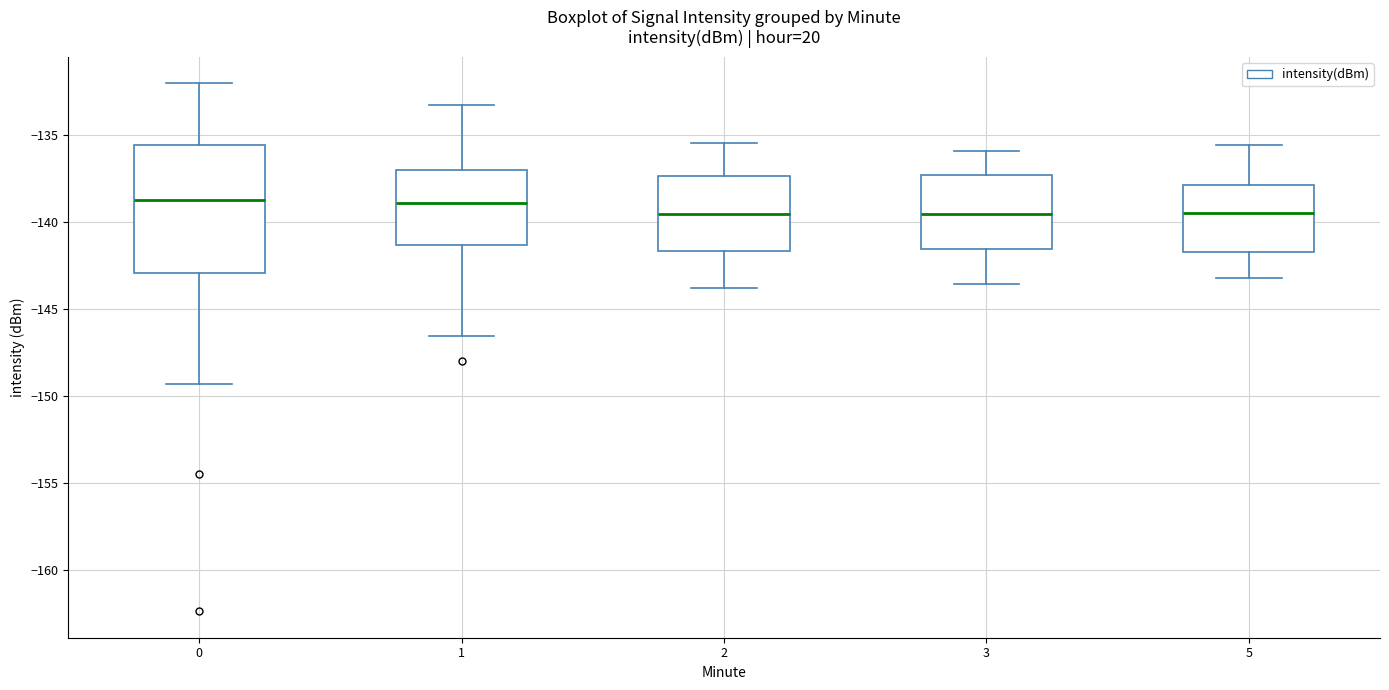

Reading left to right, transcribe this box plot: for each box, give where its median line is, the range the box spans, and where its two whiskers end, as read against the y-axis. The values are not printed on the chart, so give them approximately, as read against the axis.

0: median -138.5, box -143.0 to -135.5, whiskers -149.5 to -132.0
1: median -139.0, box -141.5 to -137.0, whiskers -146.5 to -133.5
2: median -139.5, box -141.5 to -137.5, whiskers -144.0 to -135.5
3: median -139.5, box -141.5 to -137.5, whiskers -143.5 to -136.0
5: median -139.5, box -141.5 to -138.0, whiskers -143.0 to -135.5